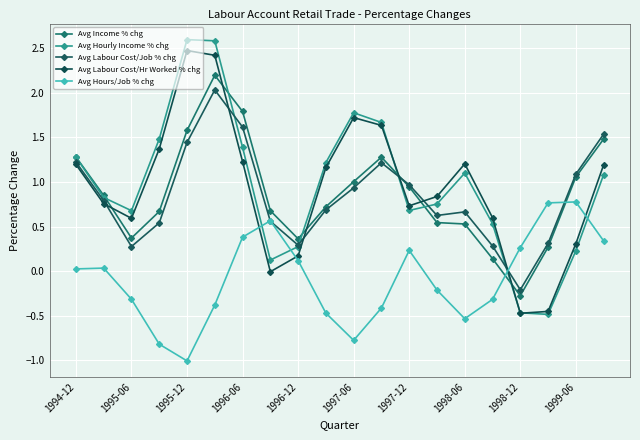

Reading right to left, transcribe all the data shown in this chart.

Avg Income % chg: 1.5	1.1	0.3	-0.3	0.1	0.5	0.5	0.9	1.3	1.0	0.7	0.4	0.7	1.8	2.2	1.6	0.7	0.4	0.8	1.3
Avg Hourly Income % chg: 1.1	0.2	-0.5	-0.5	0.5	1.1	0.8	0.7	1.7	1.8	1.2	0.3	0.1	1.4	2.6	2.6	1.5	0.7	0.8	1.3
Avg Labour Cost/Job % chg: 1.5	1.1	0.3	-0.2	0.3	0.7	0.6	1.0	1.2	0.9	0.7	0.3	0.6	1.6	2.0	1.4	0.5	0.3	0.8	1.2
Avg Labour Cost/Hr Worked % chg: 1.2	0.3	-0.5	-0.5	0.6	1.2	0.8	0.7	1.6	1.7	1.2	0.2	-0.0	1.2	2.4	2.5	1.4	0.6	0.8	1.2
Avg Hours/Job % chg: 0.3	0.8	0.8	0.3	-0.3	-0.5	-0.2	0.2	-0.4	-0.8	-0.5	0.1	0.6	0.4	-0.4	-1.0	-0.8	-0.3	0.0	0.0